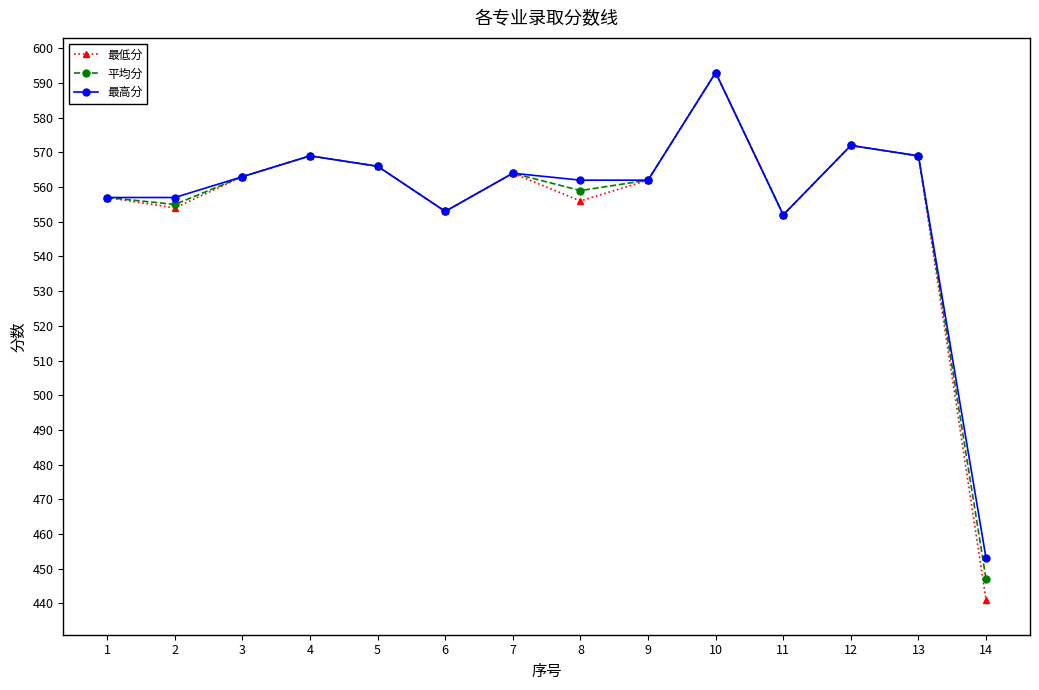

Read the 最高分 value at 12.

572